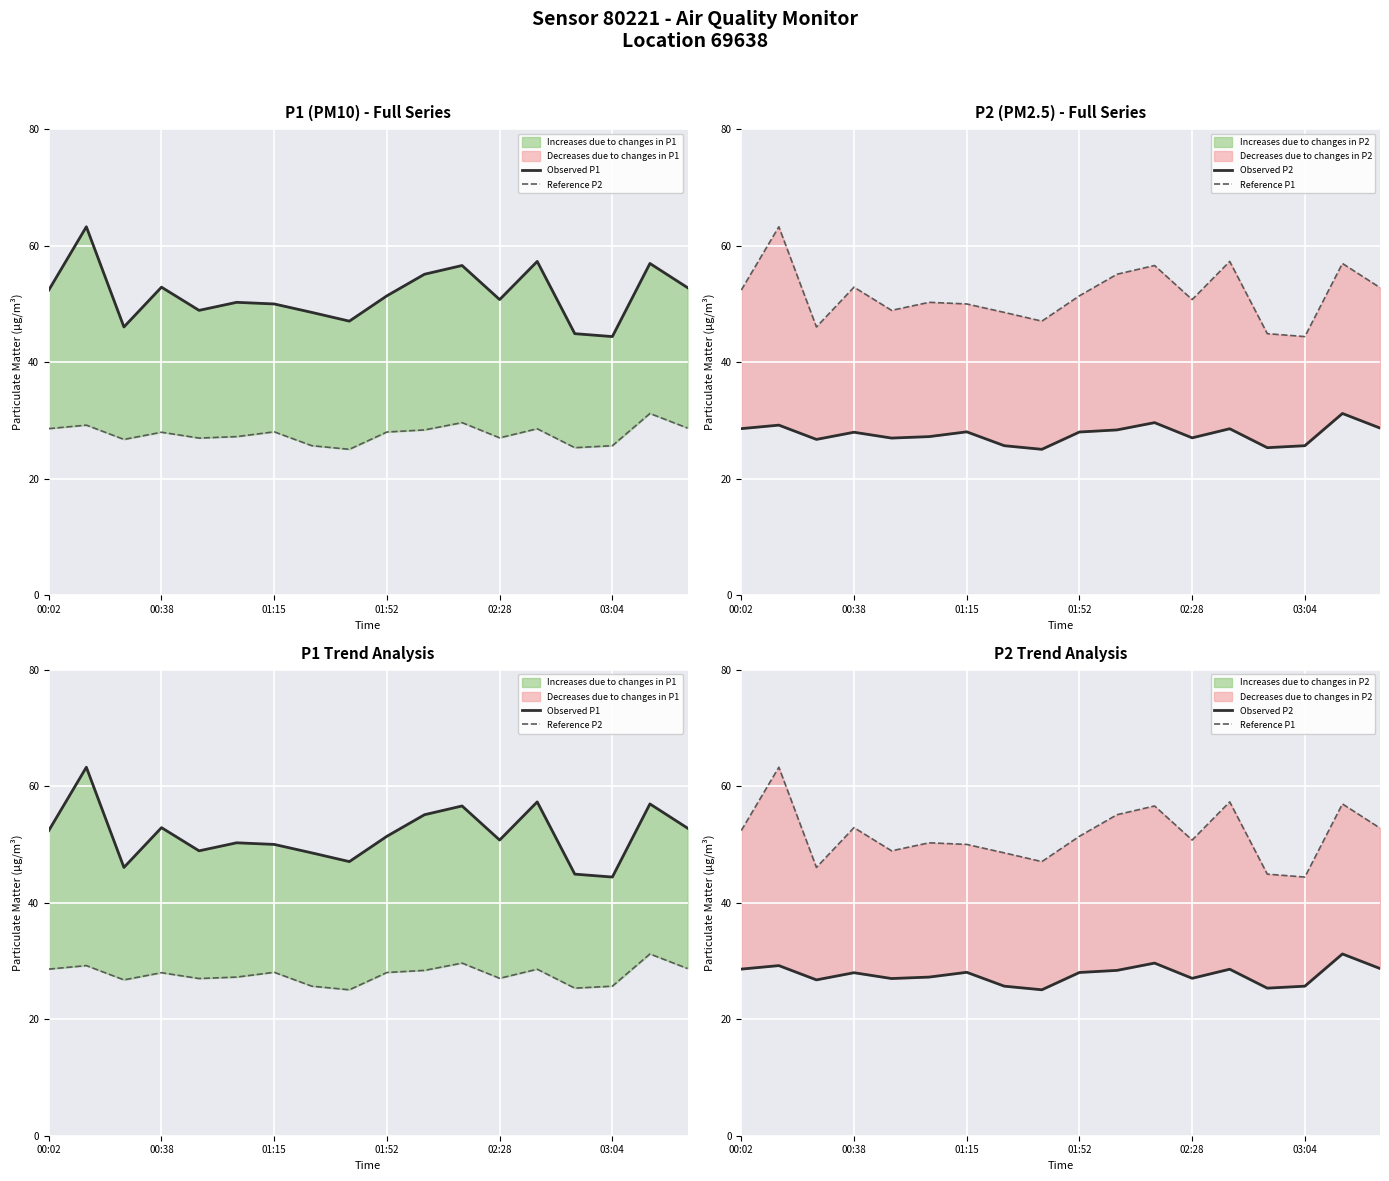

True or false: Observed P2 and Reference P2 cross at least once.

False